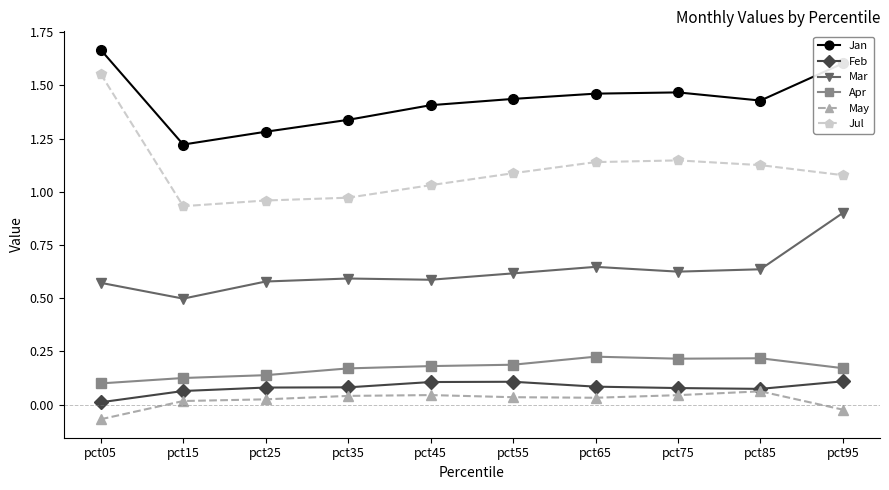

Which series has the largest range (max minus min)?

Jul